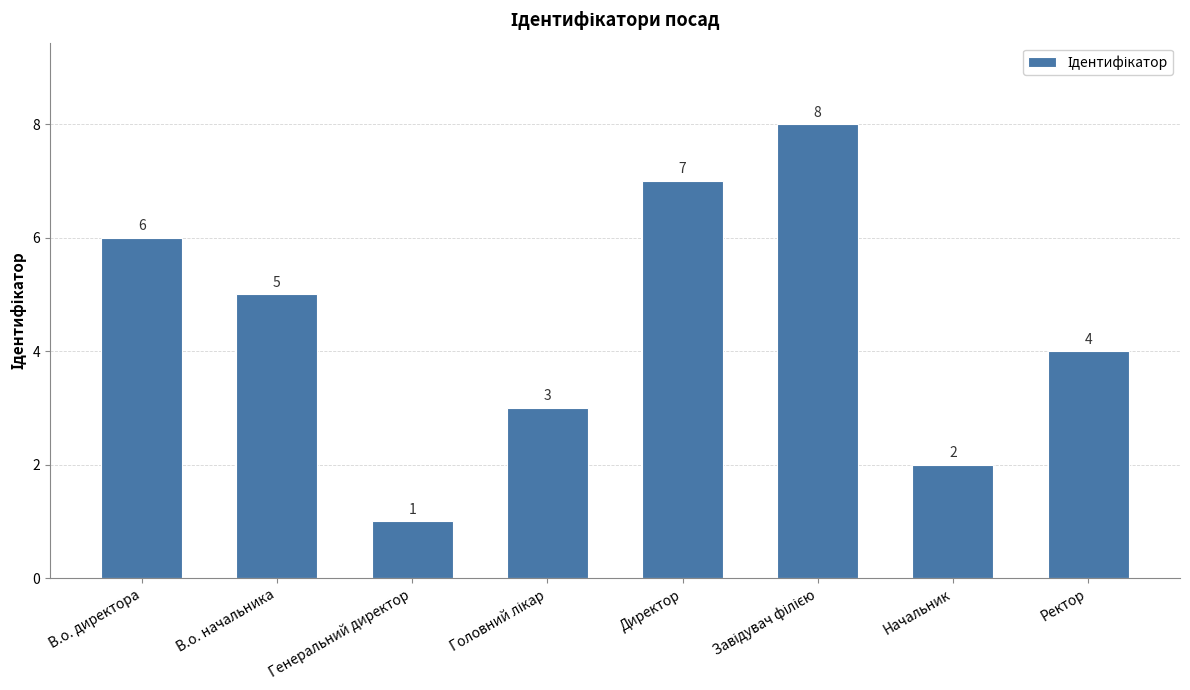

Which has a higher value, Начальник or В.о. начальника?

В.о. начальника